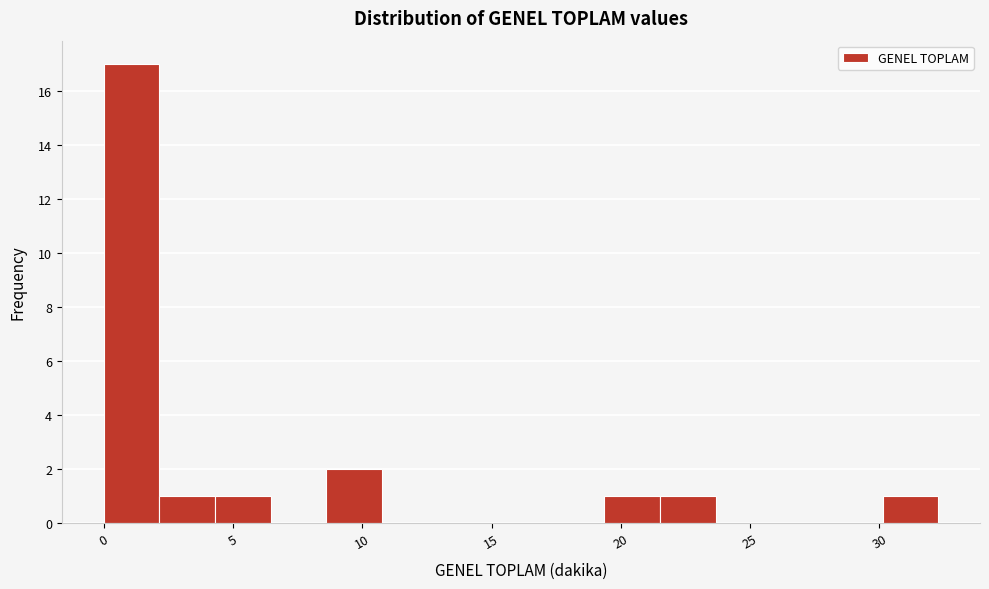

Reading left to right, transcribe this chart: for each bar, give the range it covers on the x-axis and its height. Neither the bar edges nor the heights are printed on the chart, so give them approximately, as read against the axes.

0.0 to 2.0: 17
2.0 to 4.5: 1
4.5 to 6.5: 1
6.5 to 8.5: 0
8.5 to 11.0: 2
11.0 to 13.0: 0
13.0 to 15.0: 0
15.0 to 17.0: 0
17.0 to 19.5: 0
19.5 to 21.5: 1
21.5 to 23.5: 1
23.5 to 26.0: 0
26.0 to 28.0: 0
28.0 to 30.0: 0
30.0 to 32.5: 1